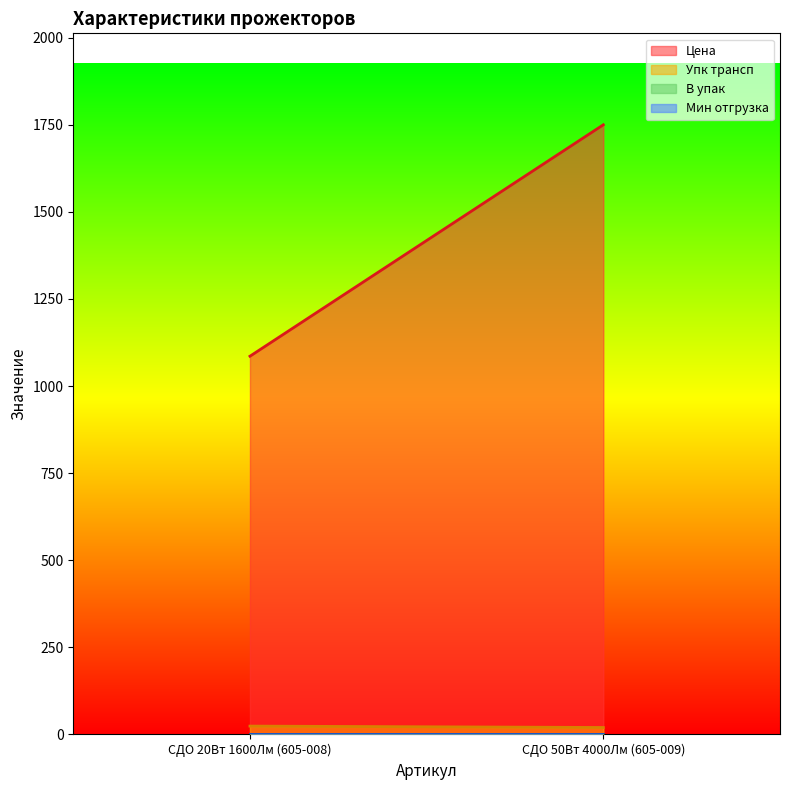

Reading left to right, extract all data points from this chart.

Цена: 1085.7	1750.0
Упк трансп: 24.0	20.0
В упак: 1.0	1.0
Мин отгрузка: 1.0	1.0